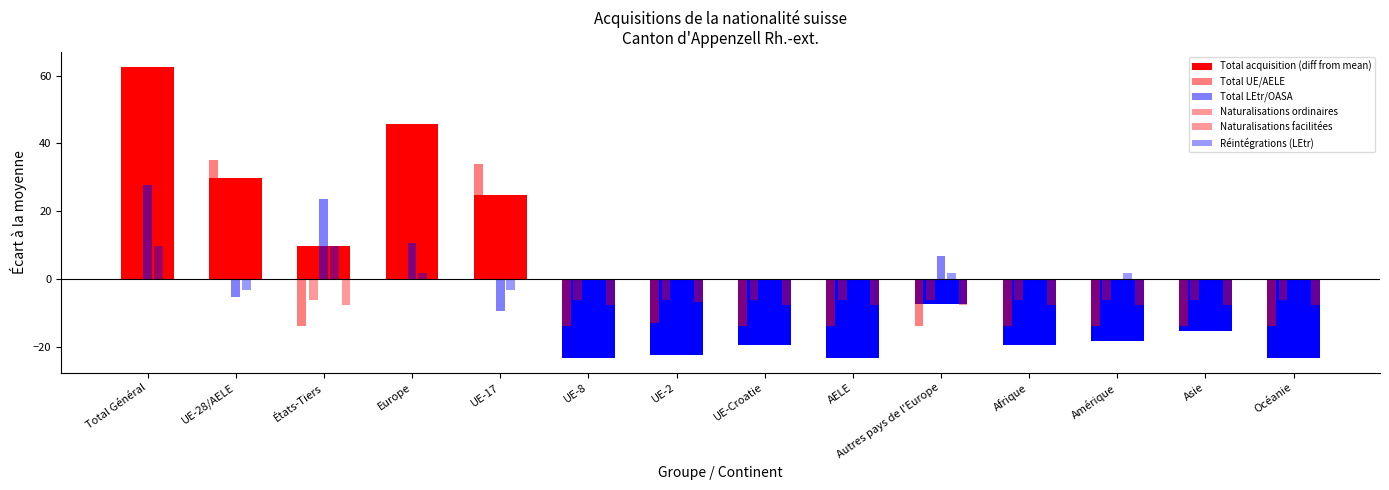

How many data points in Total UE/AELE are above -14?

5